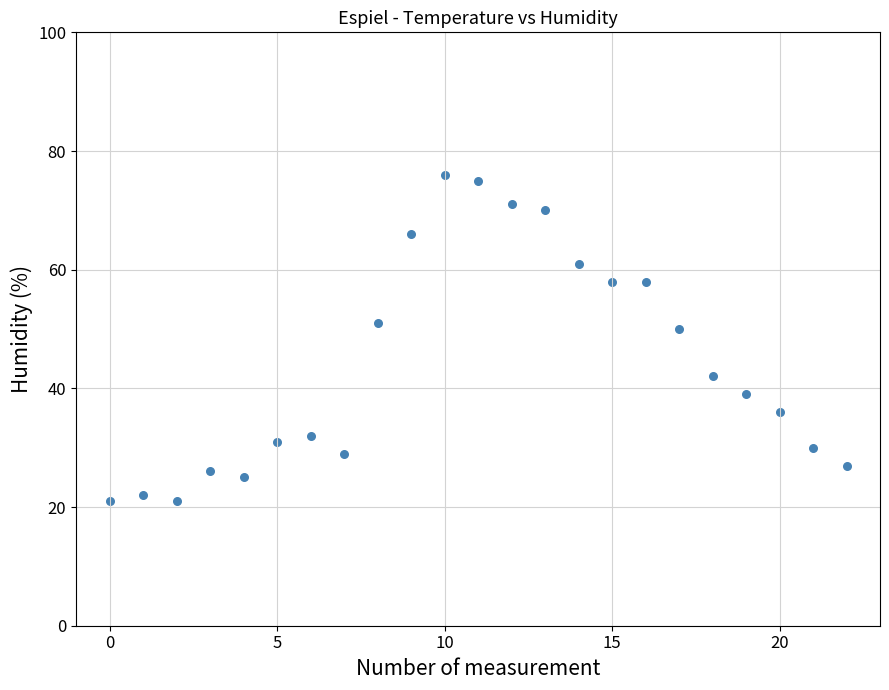

What Y value in the scatter plot is closest to 48?

50